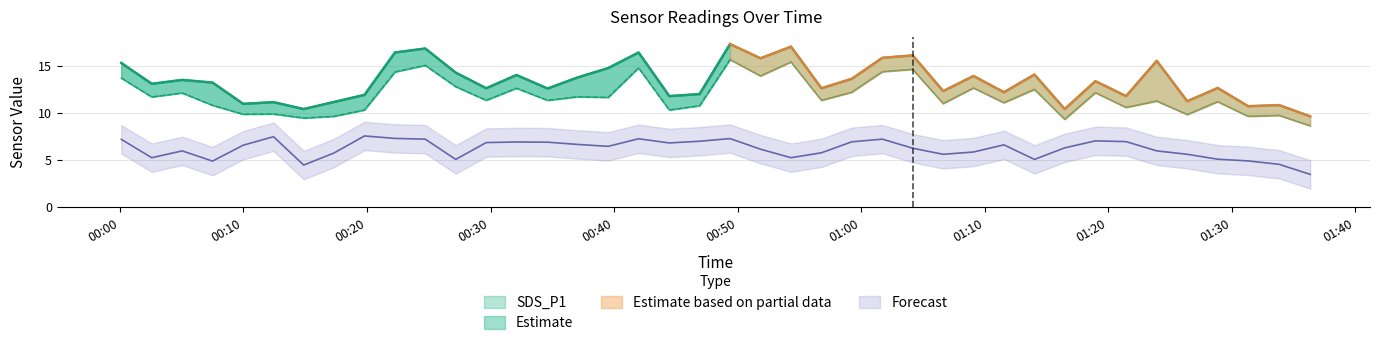

What is the difference between the maximum and minimum values in the SDS_P1 series?

7.6